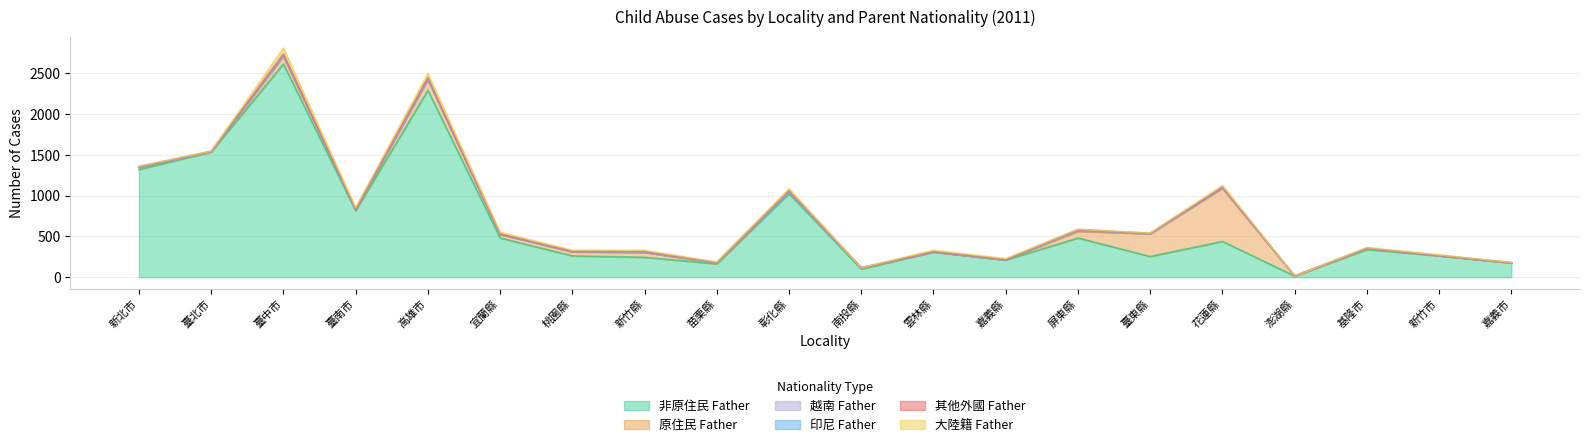

What are all the series names shown in the legend?

非原住民Father, 原住民Father, 越南Father, 印尼Father, 其他外國Father, 大陸籍Father